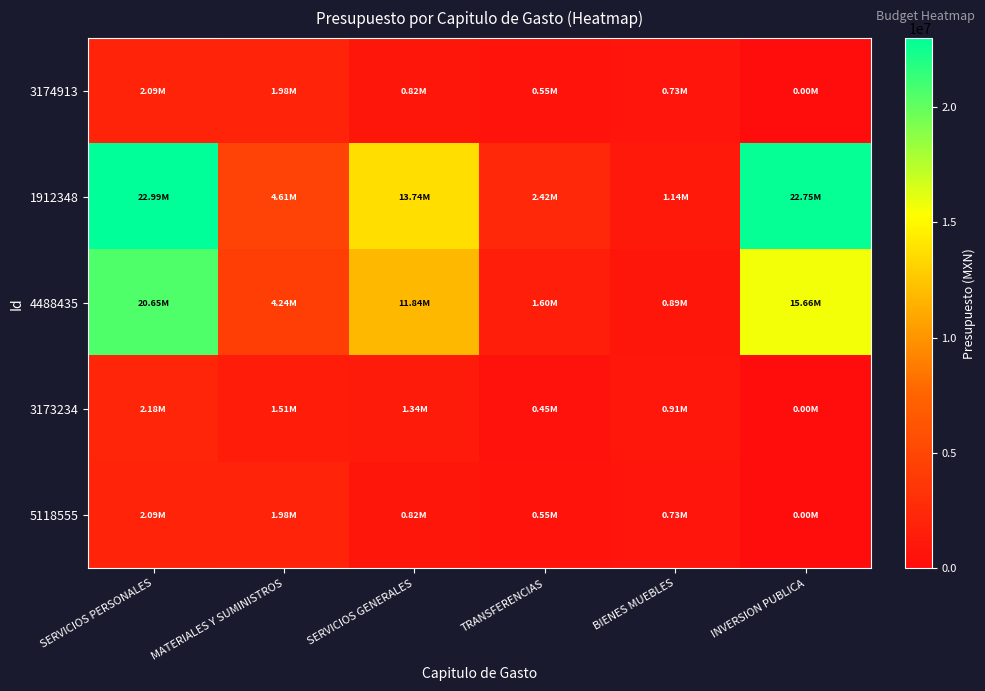

Reading left to right, what are all the values shown in this chart?

3174913: SERVICIOS PERSONALES=2090662.4	MATERIALES Y SUMINISTROS=1983277.9	SERVICIOS GENERALES=824500.0	TRANSFERENCIAS=550000.0	BIENES MUEBLES=730000.0	INVERSION PUBLICA=0.0
1912348: SERVICIOS PERSONALES=22993929.7	MATERIALES Y SUMINISTROS=4607027.7	SERVICIOS GENERALES=13736888.1	TRANSFERENCIAS=2417417.0	BIENES MUEBLES=1140932.0	INVERSION PUBLICA=22746873.6
4488435: SERVICIOS PERSONALES=20646089.9	MATERIALES Y SUMINISTROS=4239129.0	SERVICIOS GENERALES=11840011.6	TRANSFERENCIAS=1603668.0	BIENES MUEBLES=887800.0	INVERSION PUBLICA=15660504.3
3173234: SERVICIOS PERSONALES=2181068.6	MATERIALES Y SUMINISTROS=1508195.0	SERVICIOS GENERALES=1343532.2	TRANSFERENCIAS=450000.0	BIENES MUEBLES=909080.0	INVERSION PUBLICA=0.0
5118555: SERVICIOS PERSONALES=2090662.4	MATERIALES Y SUMINISTROS=1983277.9	SERVICIOS GENERALES=824500.0	TRANSFERENCIAS=550000.0	BIENES MUEBLES=730000.0	INVERSION PUBLICA=0.0